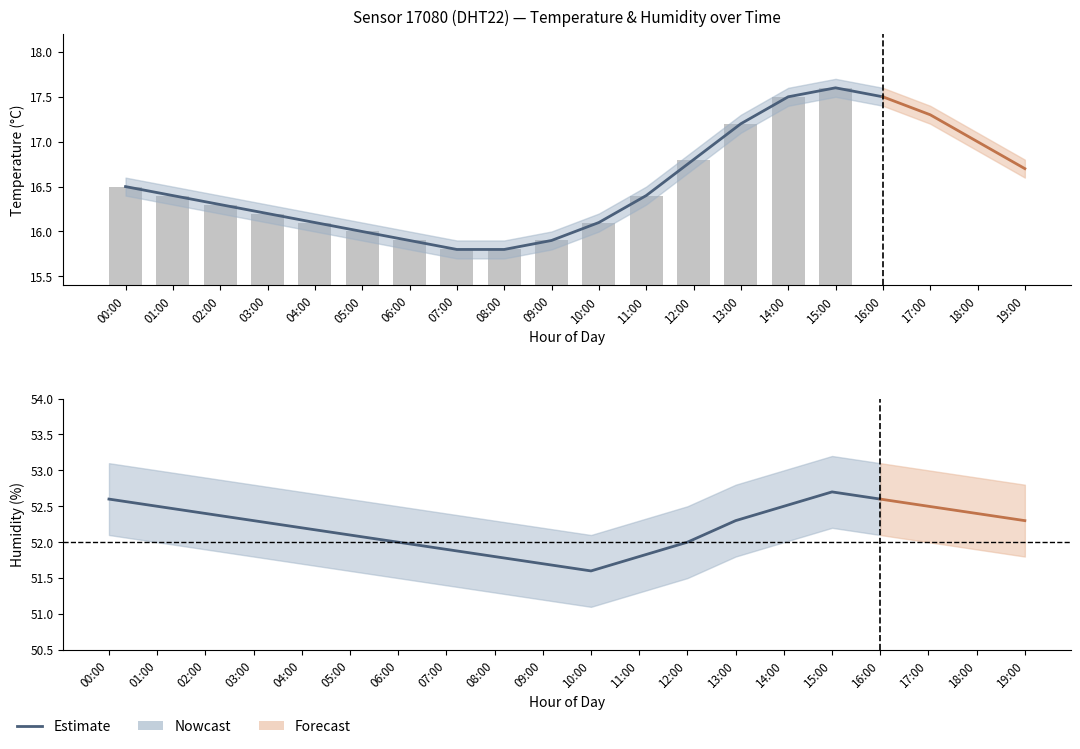

Which category has the highest value in the temperature_lower series?

15:00